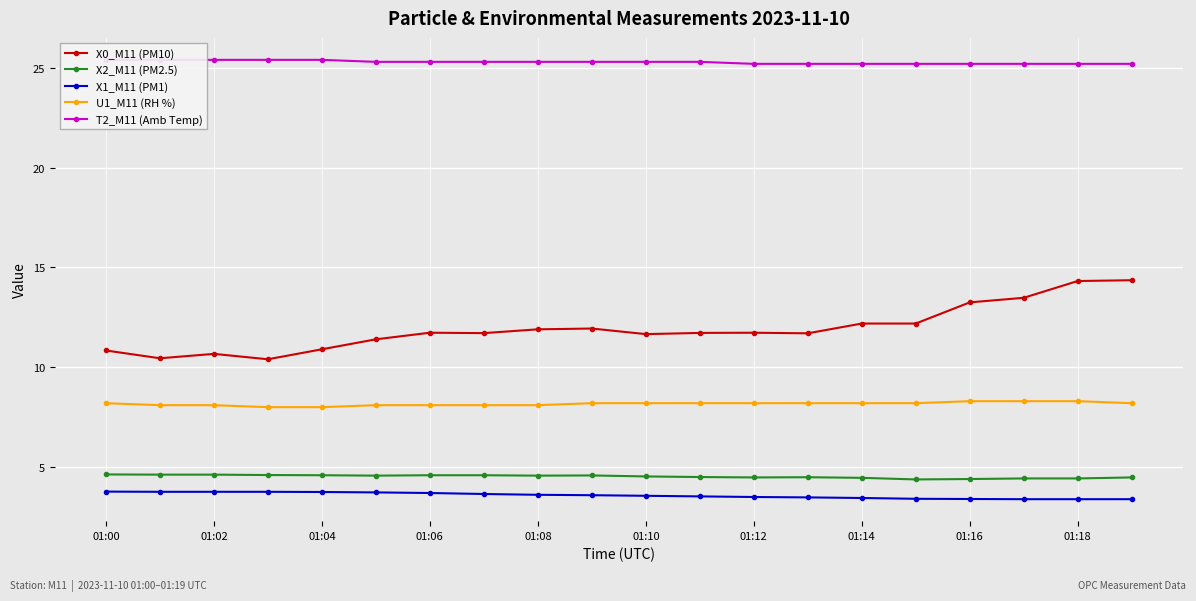

Count the X2_M11 (PM2.5) values in the range 4 to 5.

20